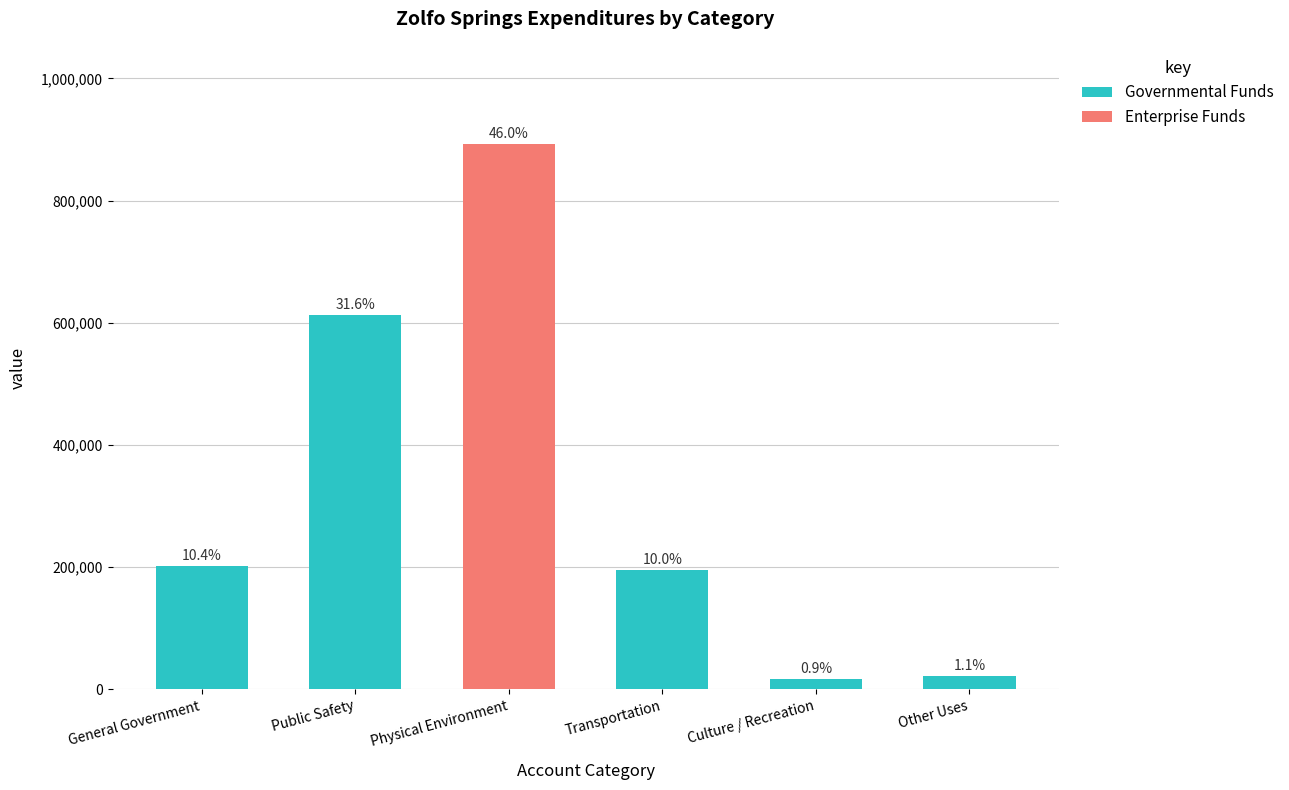

The Enterprise Funds series shows 0 at Public Safety. True or false?

True